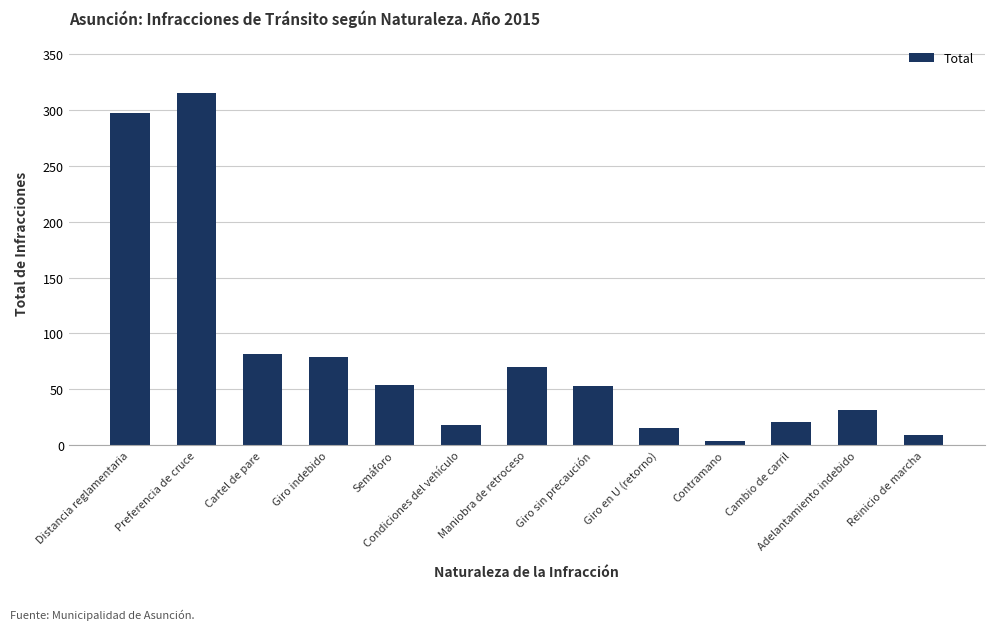

What is the value of the 5th bar from the left?

54